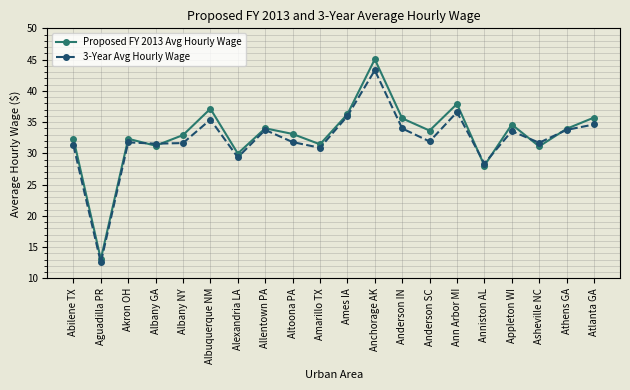

Which series has the largest total across all categories?

Proposed FY 2013 Avg Hourly Wage